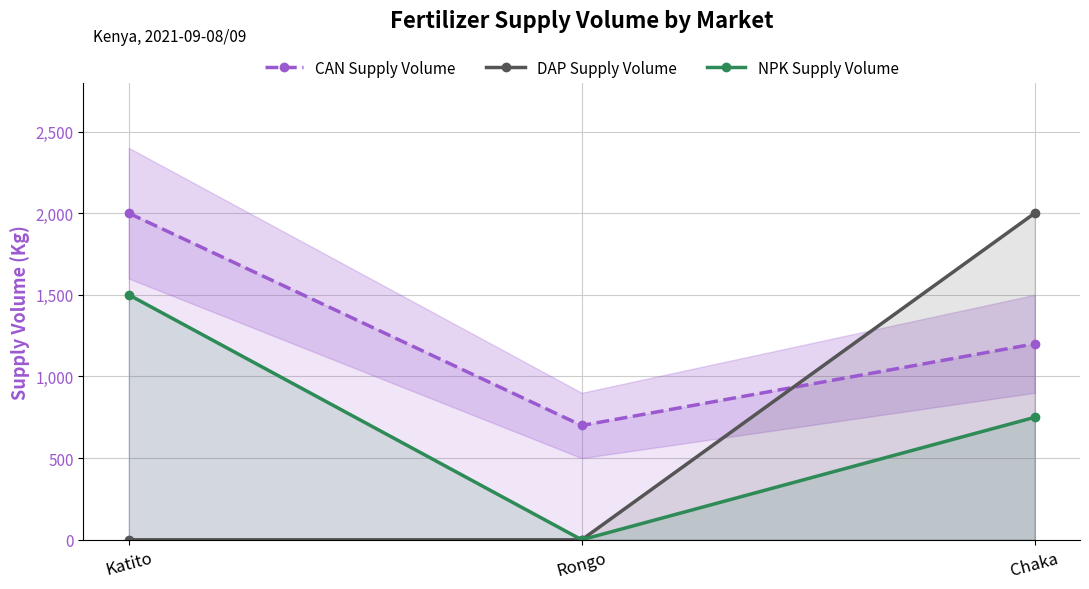

What is the approximate value of CAN Supply Volume at Chaka, to the nearest 50?

1200